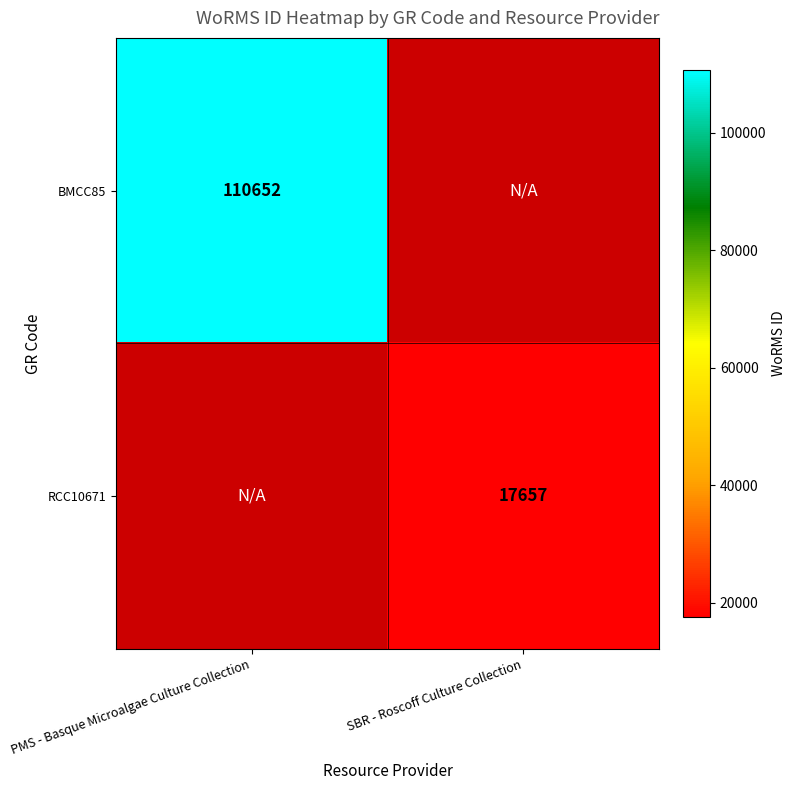

The value of RCC10671 at SBR - Roscoff Culture Collection is 24123. True or false?

False